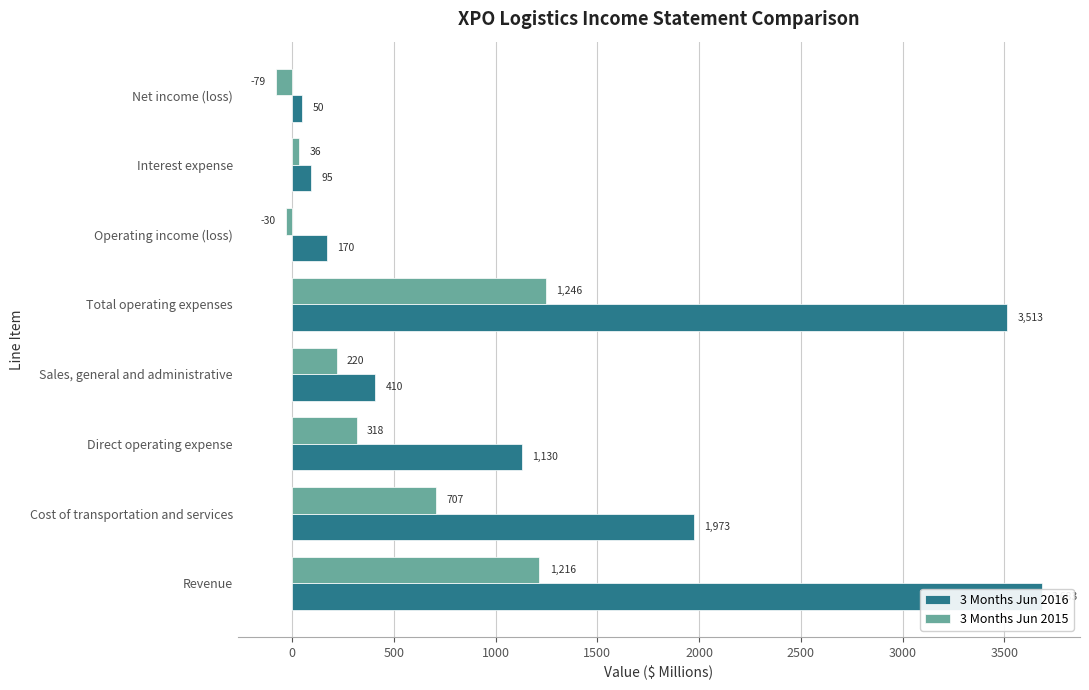

Is the value of 3 Months Jun 2015 at Direct operating expense greater than the value of 3 Months Jun 2016 at Revenue?

No